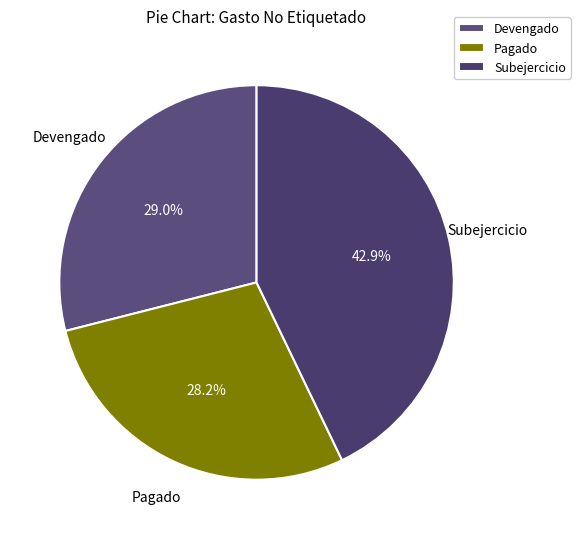

What portion of the pie excludes Devengado?

71.0%